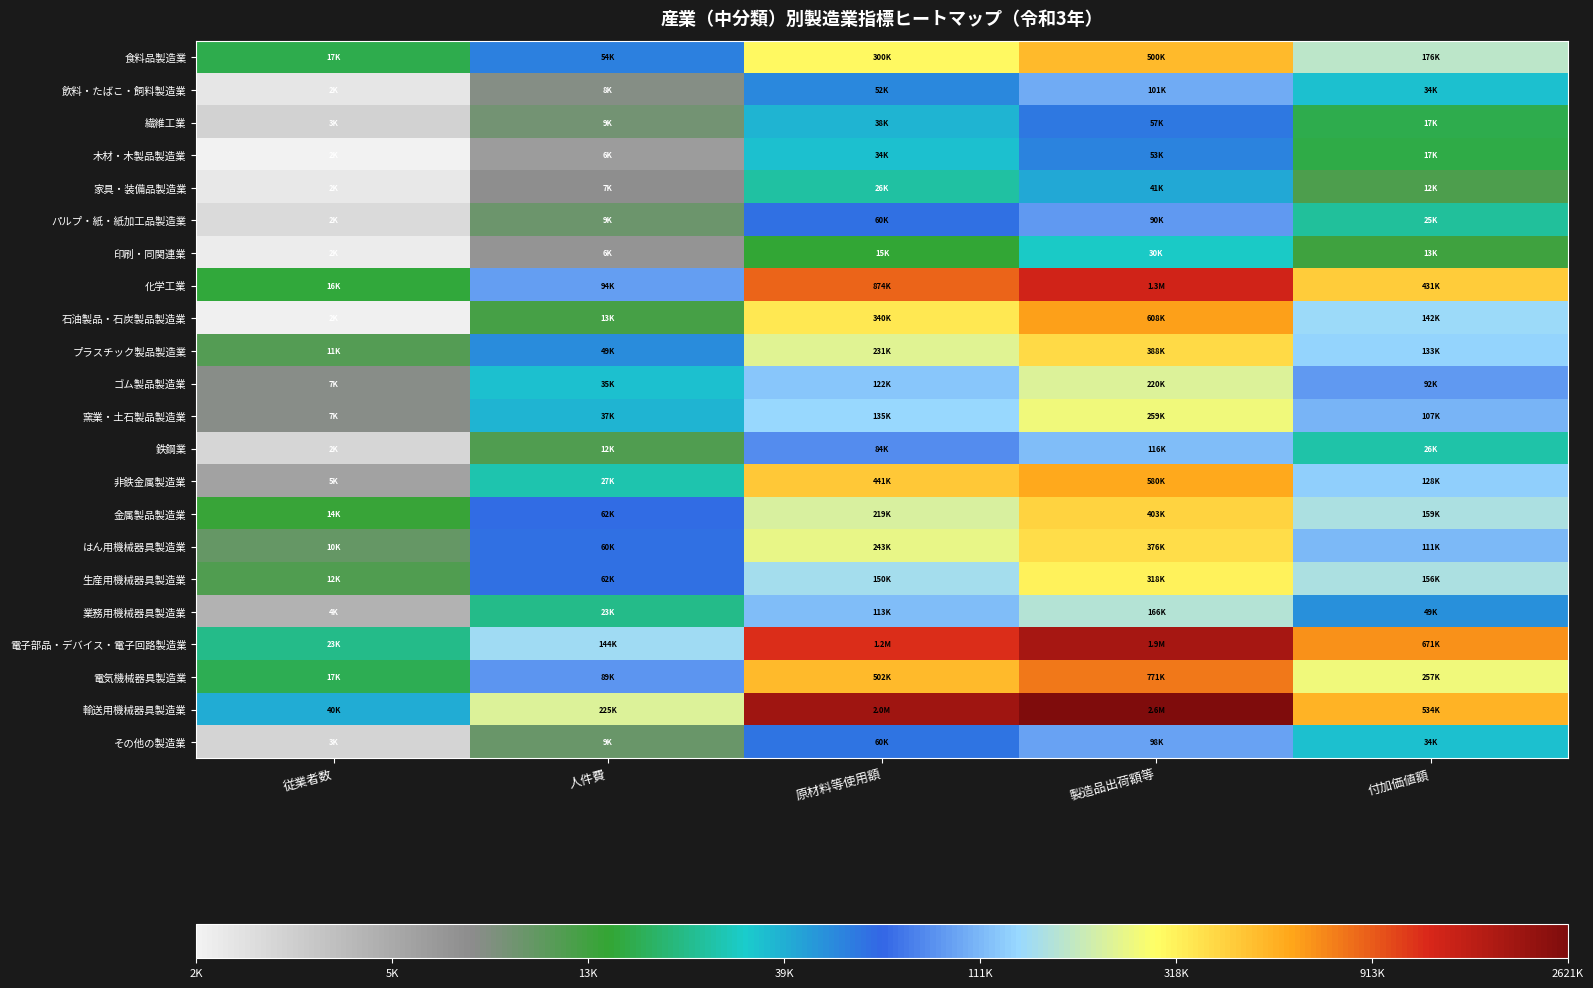

Reading left to right, extract all data points from this chart.

食料品製造業: 従業者数=4.2	人件費=4.7	原材料等使用額=5.5	製造品出荷額等=5.7	付加価値額=5.2
飲料・たばこ・飼料製造業: 従業者数=3.3	人件費=3.9	原材料等使用額=4.7	製造品出荷額等=5.0	付加価値額=4.5
繊維工業: 従業者数=3.4	人件費=4.0	原材料等使用額=4.6	製造品出荷額等=4.8	付加価値額=4.2
木材・木製品製造業: 従業者数=3.2	人件費=3.8	原材料等使用額=4.5	製造品出荷額等=4.7	付加価値額=4.2
家具・装備品製造業: 従業者数=3.3	人件費=3.8	原材料等使用額=4.4	製造品出荷額等=4.6	付加価値額=4.1
パルプ・紙・紙加工品製造業: 従業者数=3.4	人件費=4.0	原材料等使用額=4.8	製造品出荷額等=5.0	付加価値額=4.4
印刷・同関連業: 従業者数=3.3	人件費=3.8	原材料等使用額=4.2	製造品出荷額等=4.5	付加価値額=4.1
化学工業: 従業者数=4.2	人件費=5.0	原材料等使用額=5.9	製造品出荷額等=6.1	付加価値額=5.6
石油製品・石炭製品製造業: 従業者数=3.2	人件費=4.1	原材料等使用額=5.5	製造品出荷額等=5.8	付加価値額=5.2
プラスチック製品製造業: 従業者数=4.1	人件費=4.7	原材料等使用額=5.4	製造品出荷額等=5.6	付加価値額=5.1
ゴム製品製造業: 従業者数=3.9	人件費=4.5	原材料等使用額=5.1	製造品出荷額等=5.3	付加価値額=5.0
窯業・土石製品製造業: 従業者数=3.9	人件費=4.6	原材料等使用額=5.1	製造品出荷額等=5.4	付加価値額=5.0
鉄鋼業: 従業者数=3.4	人件費=4.1	原材料等使用額=4.9	製造品出荷額等=5.1	付加価値額=4.4
非鉄金属製造業: 従業者数=3.7	人件費=4.4	原材料等使用額=5.6	製造品出荷額等=5.8	付加価値額=5.1
金属製品製造業: 従業者数=4.2	人件費=4.8	原材料等使用額=5.3	製造品出荷額等=5.6	付加価値額=5.2
はん用機械器具製造業: 従業者数=4.0	人件費=4.8	原材料等使用額=5.4	製造品出荷額等=5.6	付加価値額=5.0
生産用機械器具製造業: 従業者数=4.1	人件費=4.8	原材料等使用額=5.2	製造品出荷額等=5.5	付加価値額=5.2
業務用機械器具製造業: 従業者数=3.6	人件費=4.4	原材料等使用額=5.1	製造品出荷額等=5.2	付加価値額=4.7
電子部品・デバイス・電子回路製造業: 従業者数=4.4	人件費=5.2	原材料等使用額=6.1	製造品出荷額等=6.3	付加価値額=5.8
電気機械器具製造業: 従業者数=4.2	人件費=4.9	原材料等使用額=5.7	製造品出荷額等=5.9	付加価値額=5.4
輸送用機械器具製造業: 従業者数=4.6	人件費=5.4	原材料等使用額=6.3	製造品出荷額等=6.4	付加価値額=5.7
その他の製造業: 従業者数=3.4	人件費=4.0	原材料等使用額=4.8	製造品出荷額等=5.0	付加価値額=4.5